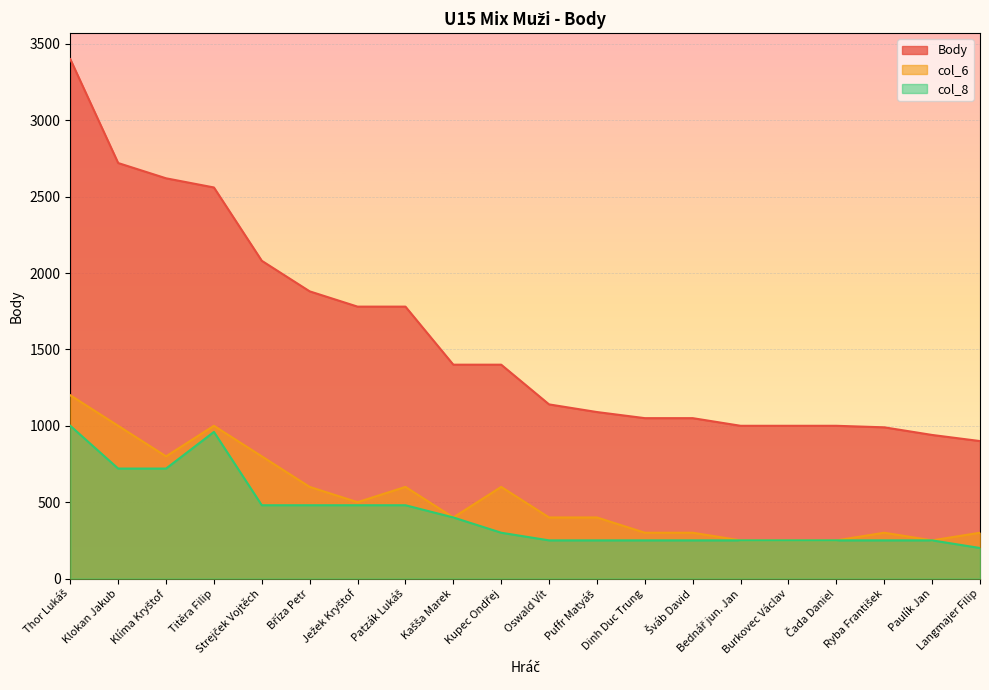

Reading left to right, transcribe all the data shown in this chart.

Body: 3400	2720	2620	2560	2080	1880	1780	1780	1400	1400	1140	1090	1050	1050	1000	1000	1000	990	940	900
col_6: 1200	1000	800	1000	800	600	500	600	400	600	400	400	300	300	250	250	250	300	250	300
col_8: 1000	720	720	960	480	480	480	480	400	300	250	250	250	250	250	250	250	250	250	200